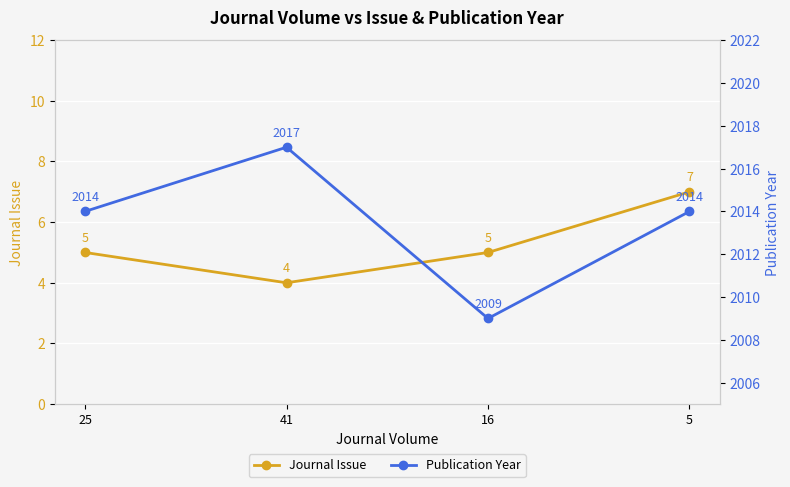

Where is the first local maximum for Publication Year?

41